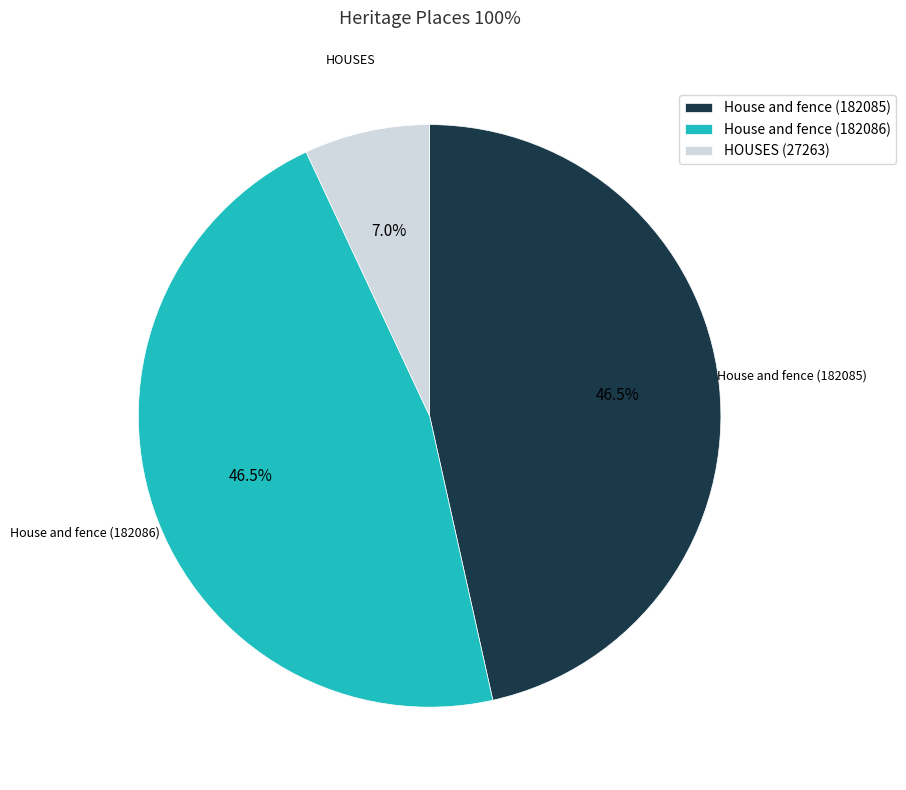

What portion of the pie excludes House and fence (182085)?

53.5%